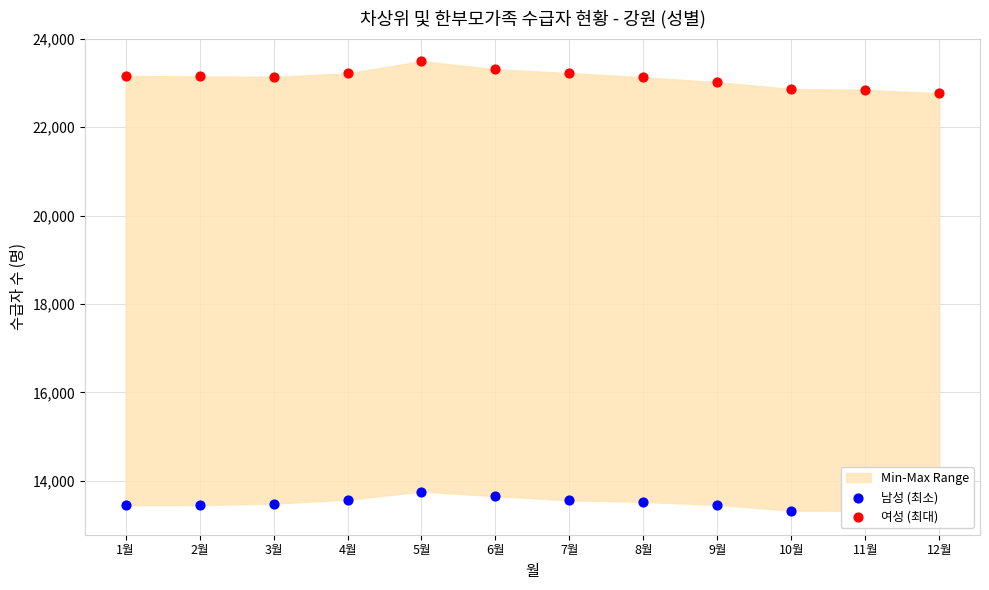

What is the total value across all series at 8월?

36652